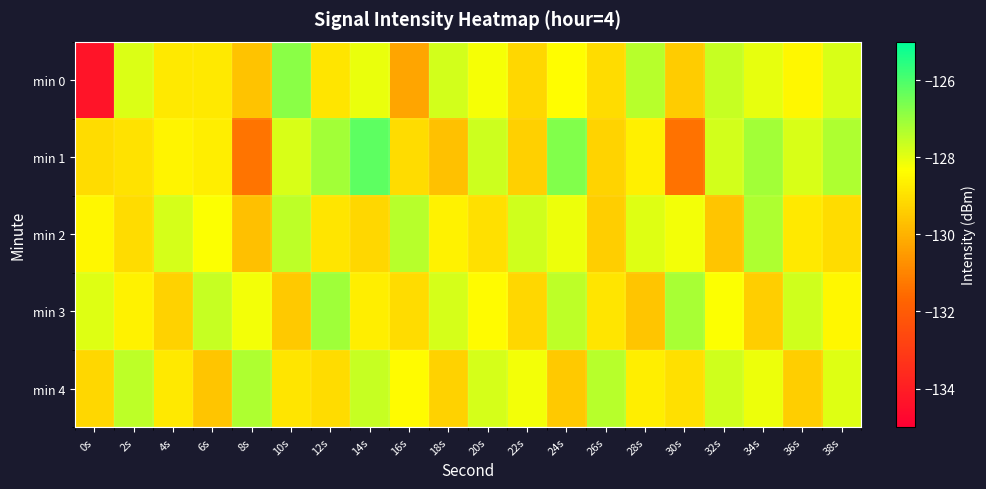

What is the spread (max minus min) of values at 30s?

4.2